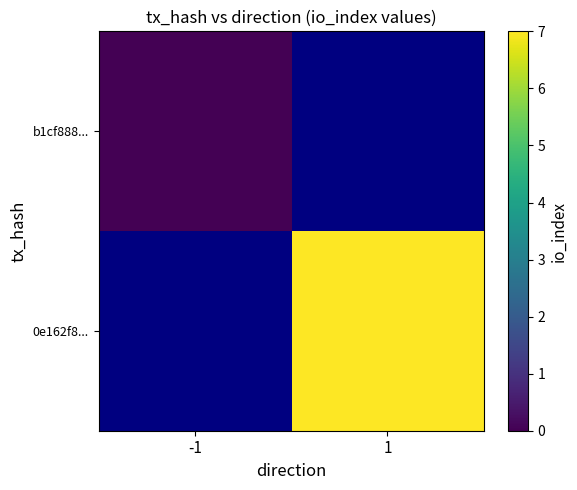

Rank the categories by b1cf888... value from lowest to highest.

-1, 1